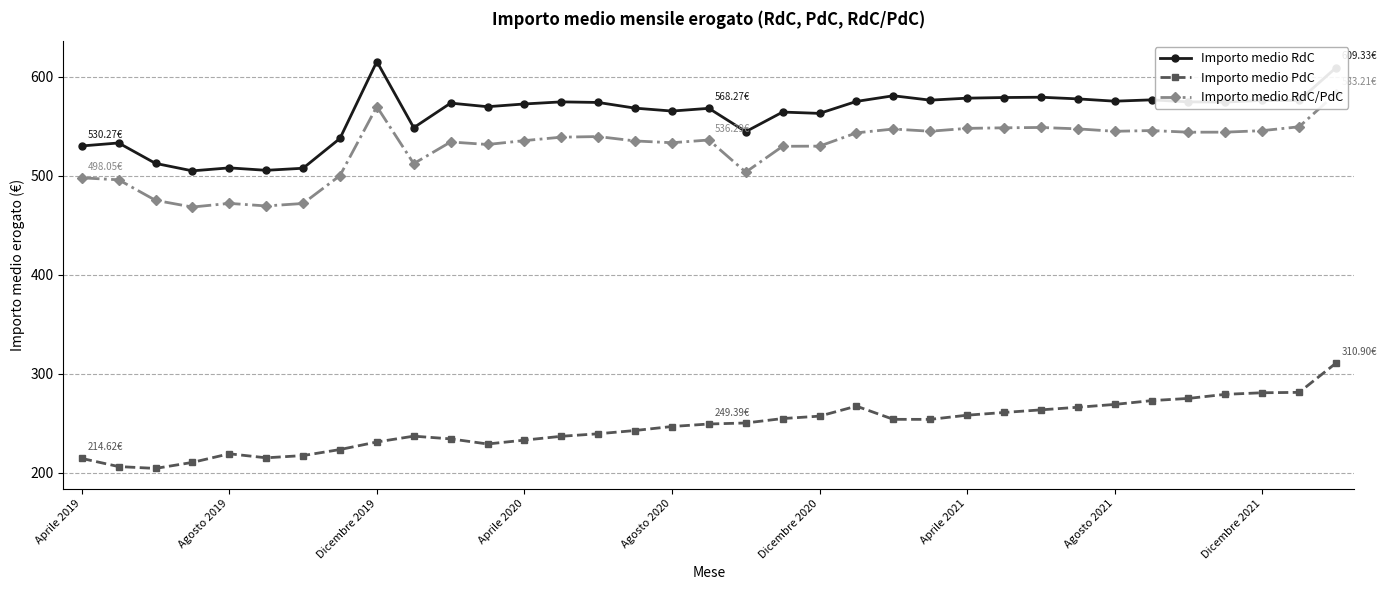

What position from the left is 33?

34